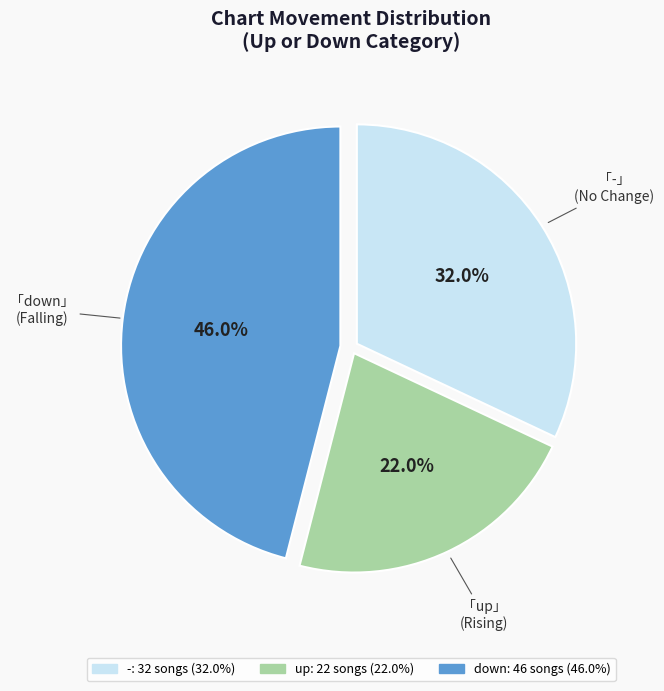

Does any single category account for the majority?

No